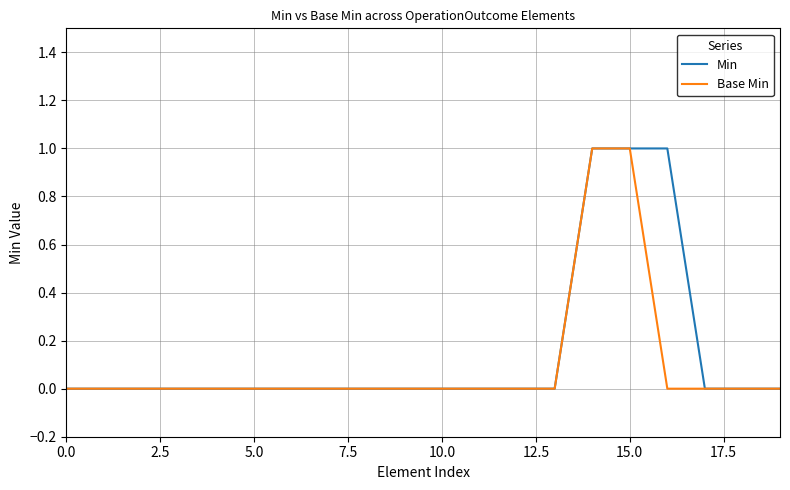

How many categories are shown in the chart?

20